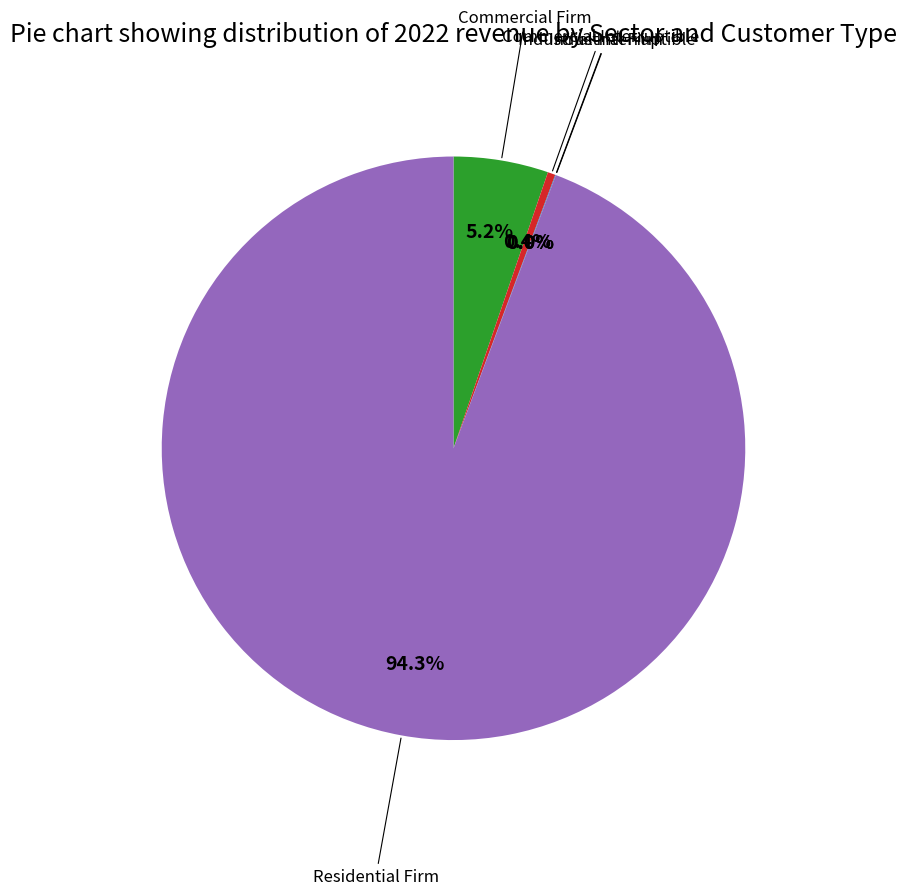

Combined, do Residential Firm and Commercial Firm account for over 50%?

Yes